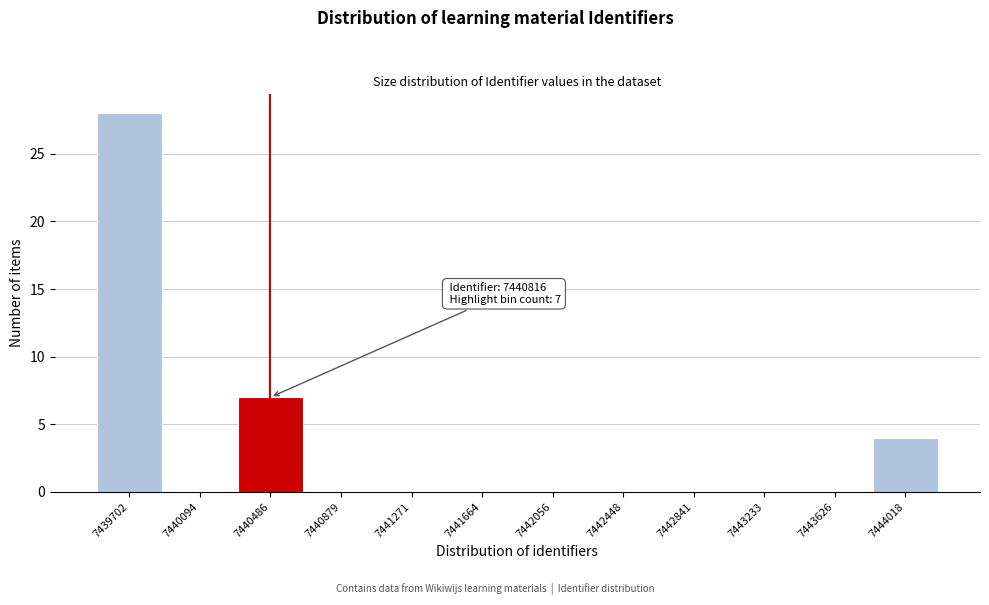

Reading left to right, transcribe all the data shown in this chart.

7439702=28	7440094=0	7440486=7	7440879=0	7441271=0	7441664=0	7442056=0	7442448=0	7442841=0	7443233=0	7443626=0	7444018=4